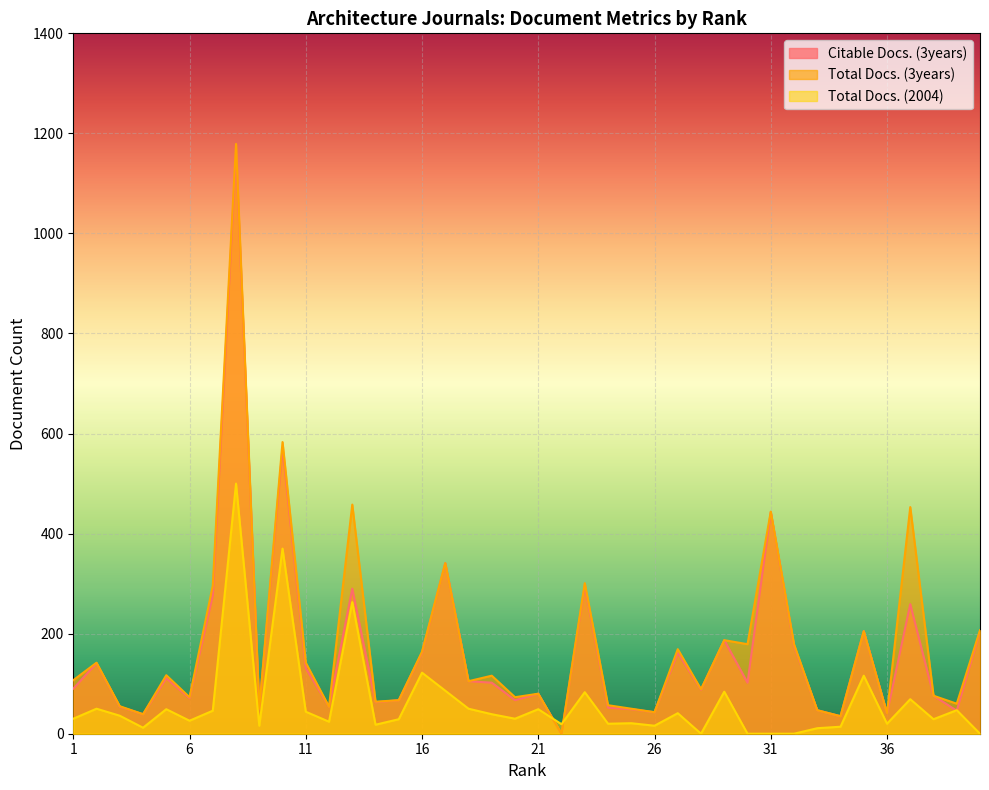

What is the total value across all series at 29?

458